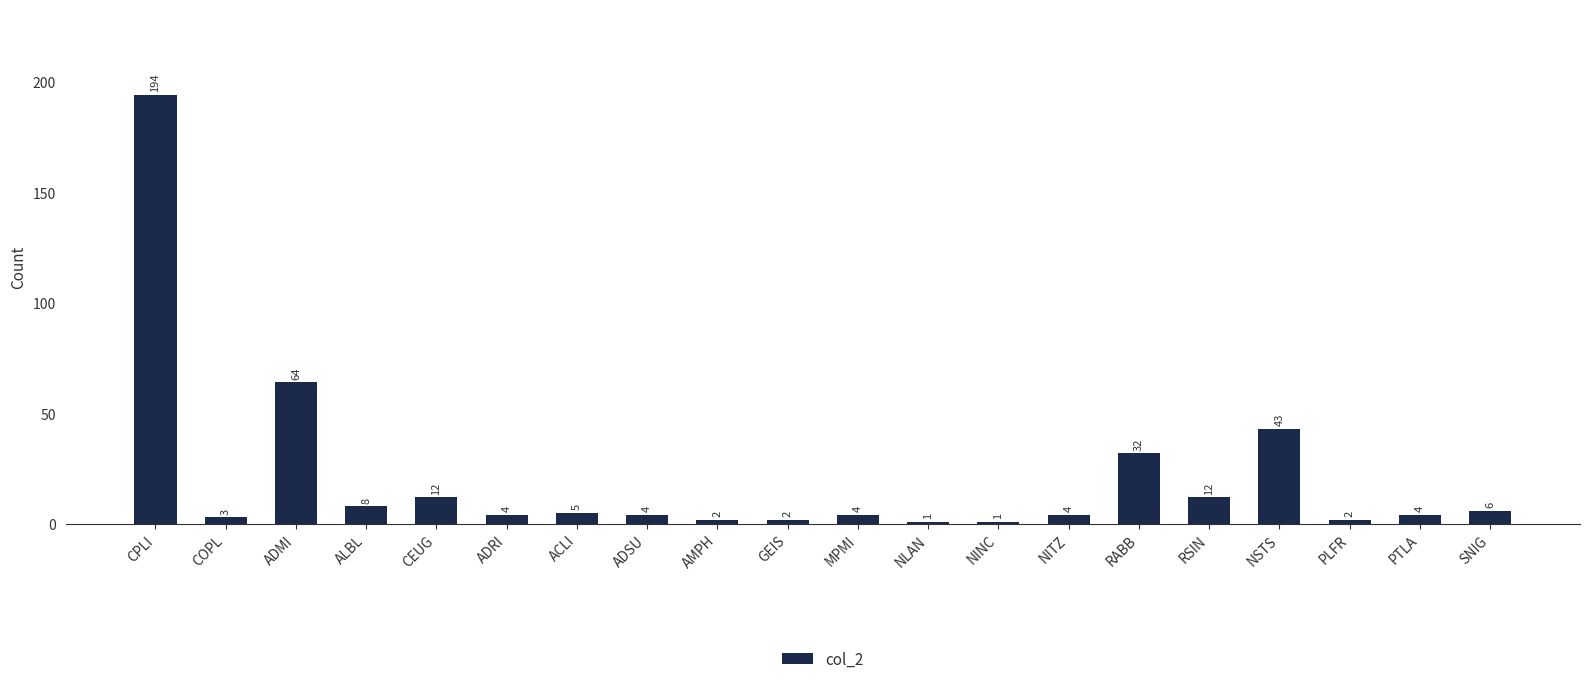

What is the difference between the second highest and minimum values?

63